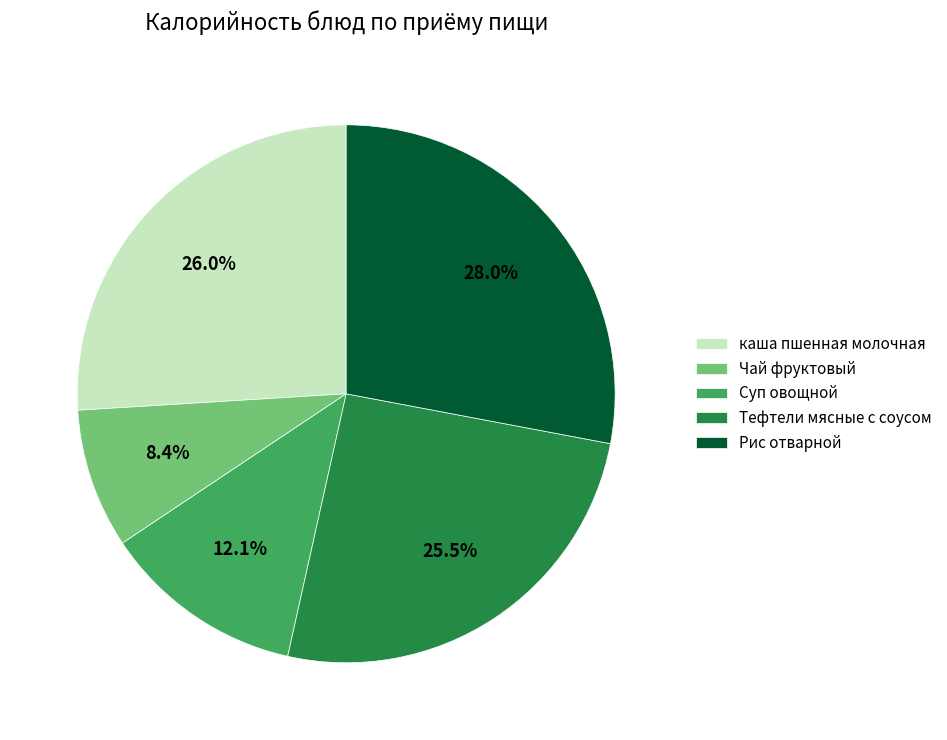

Does any single category account for the majority?

No